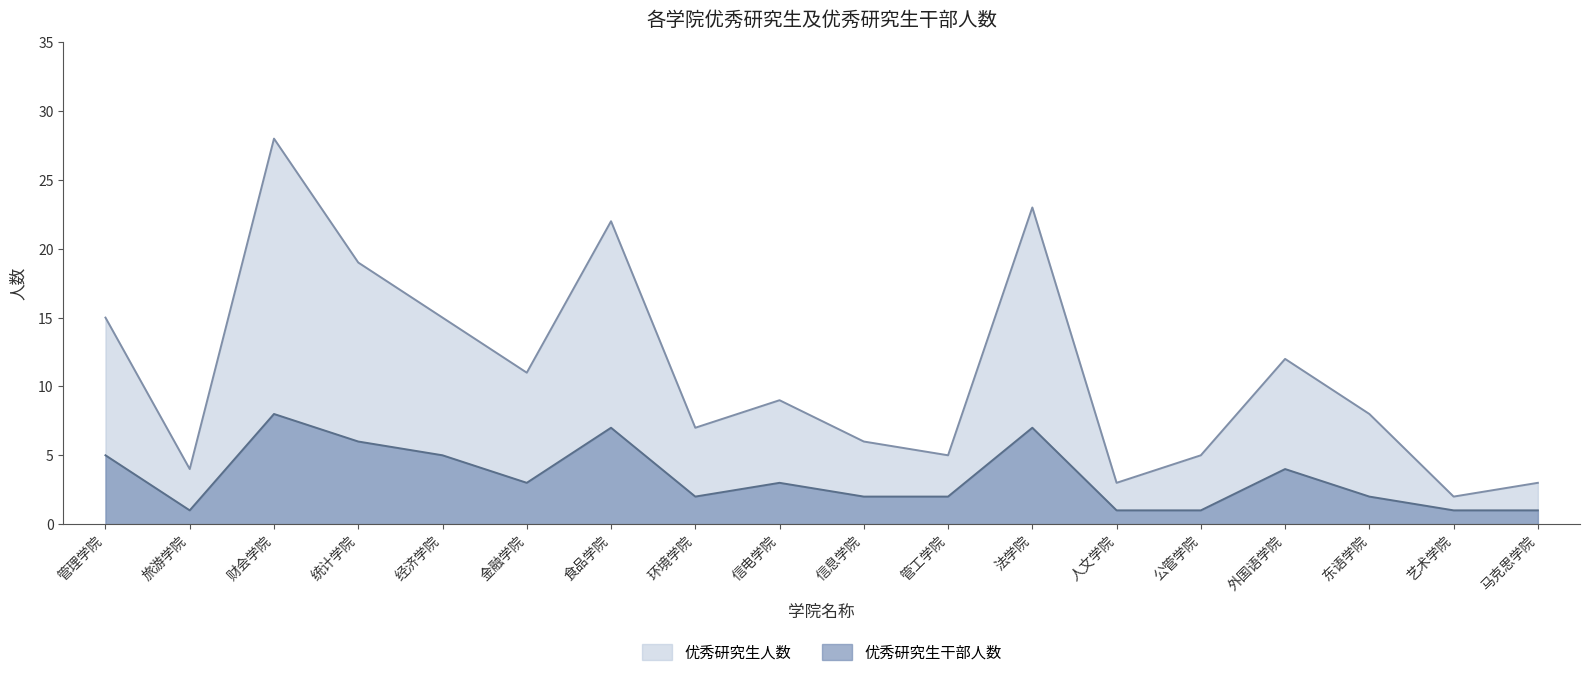

True or false: 优秀研究生干部人数 has a value of 9 at 法学院.

False